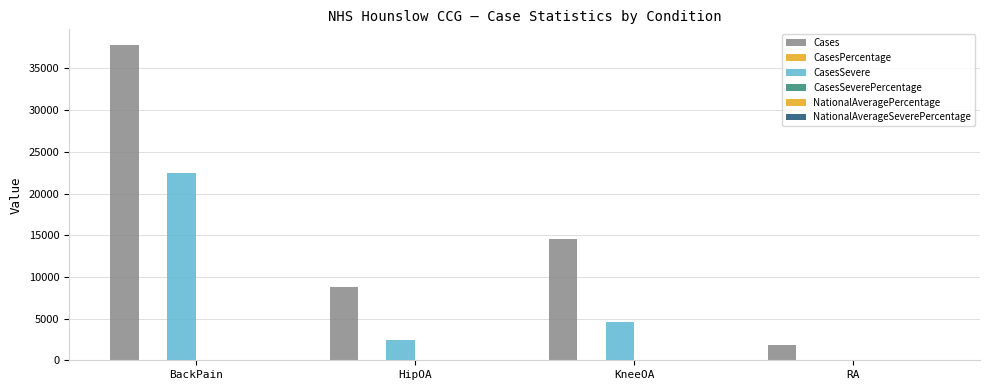

Reading left to right, list all the values displayed in this chart.

Cases: 37807.0	8762.0	14494.0	1870.0
CasesPercentage: 14.7	10.5	17.3	0.8
CasesSevere: 22512.0	2471.0	4642.0	0.0
CasesSeverePercentage: 8.8	3.0	5.6	0.0
NationalAveragePercentage: 16.9	10.9	18.2	0.8
NationalAverageSeverePercentage: 10.2	3.2	6.1	0.0